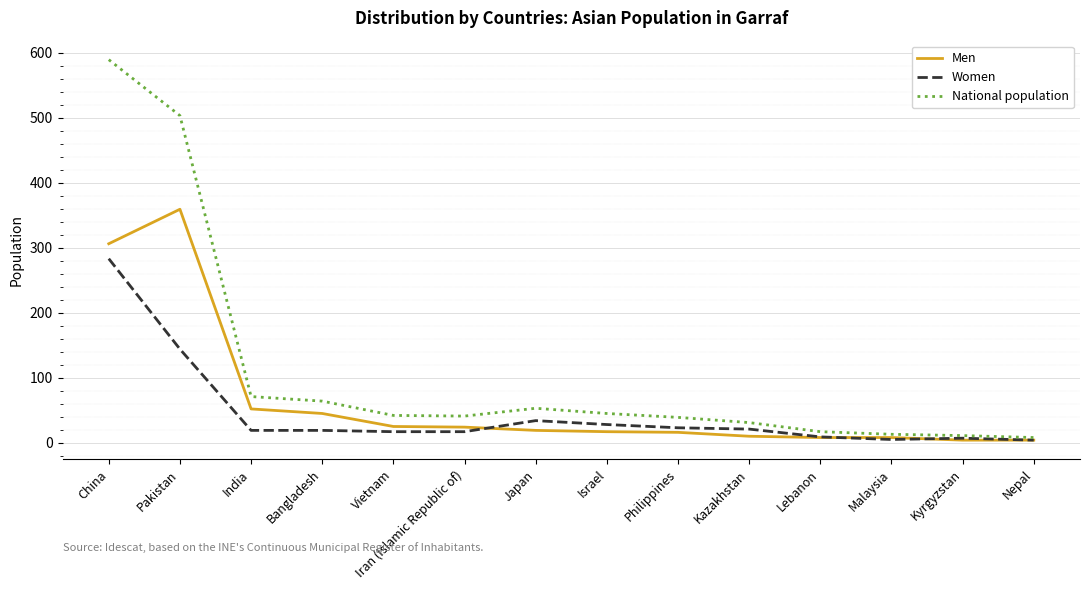

What is the difference between the highest and lowest values at Pakistan?

359